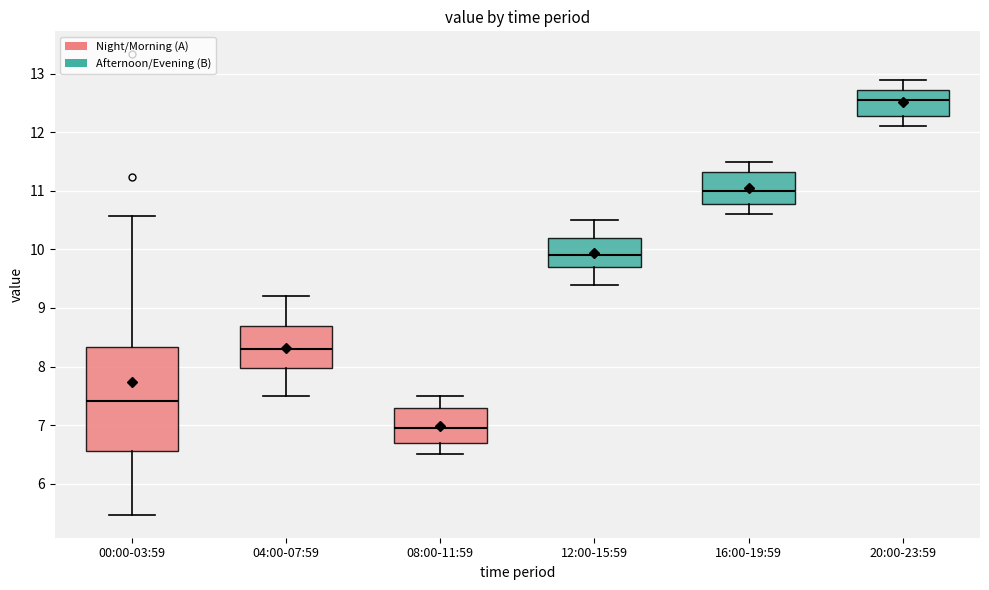

Comparing the boxes themselves (not the whiskers), which one is the tallest?

00:00-03:59